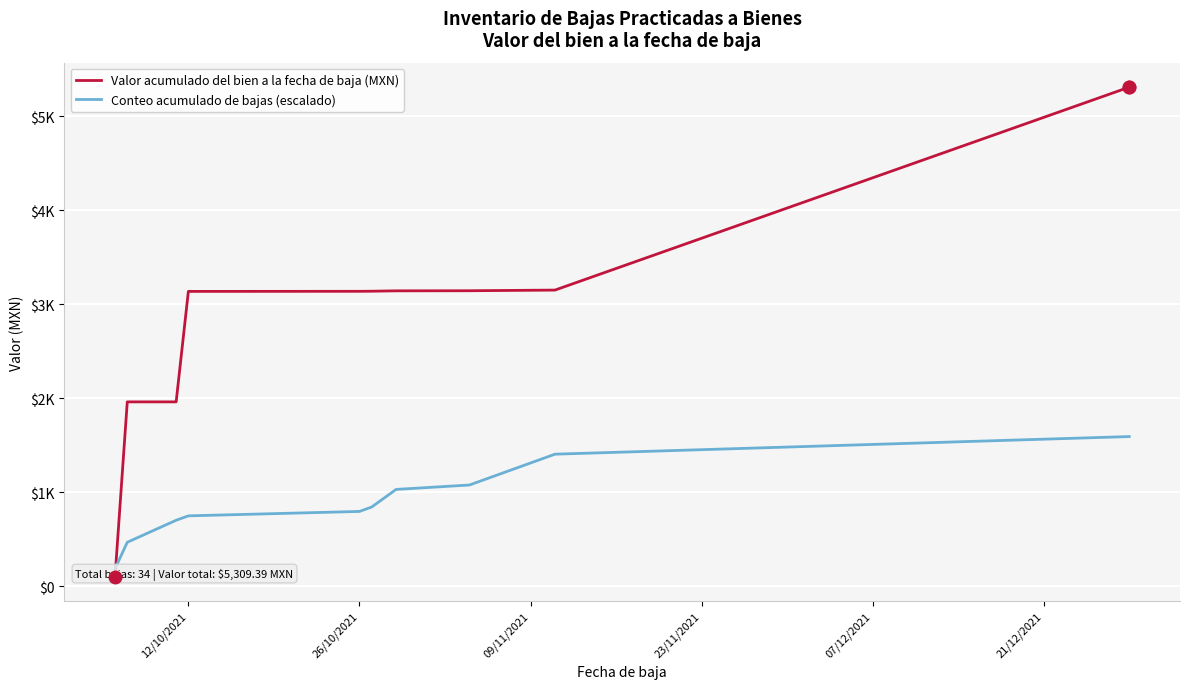

Which series ends up on top after the final intersection of Conteo acumulado de bajas (escalado) and Valor acumulado del bien a la fecha de baja (MXN)?

Valor acumulado del bien a la fecha de baja (MXN)